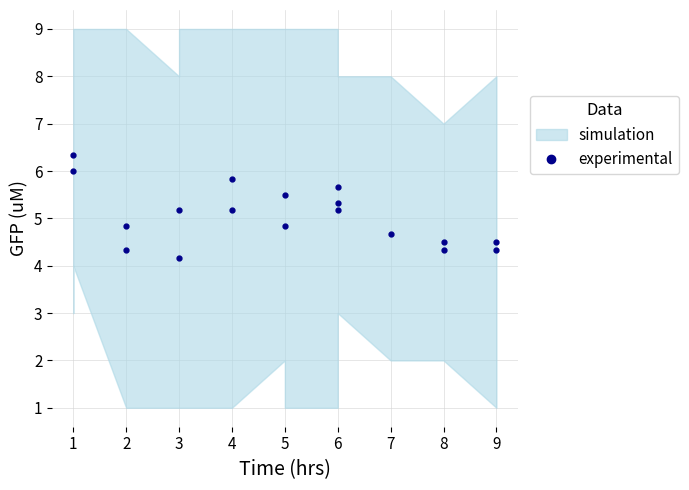

At which category does the chart reach its minimum across all series?

3